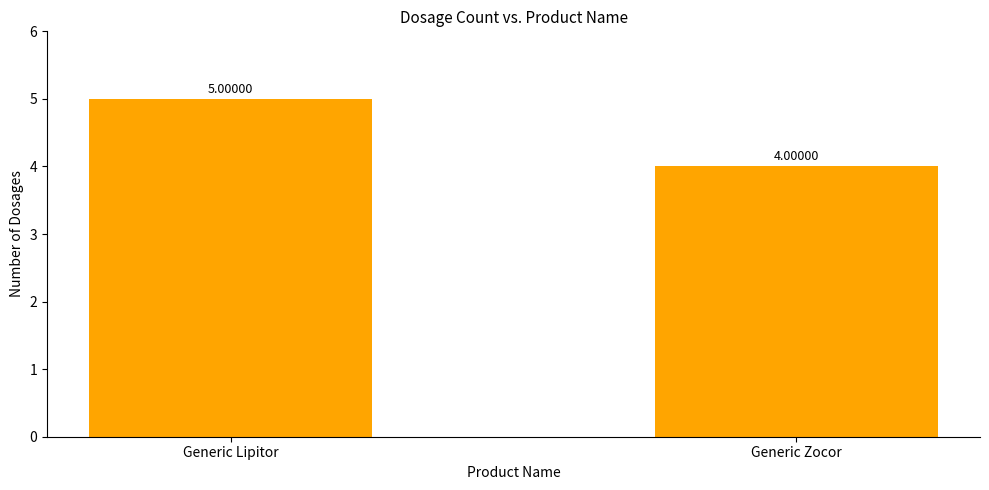

Does the chart contain any negative values?

No